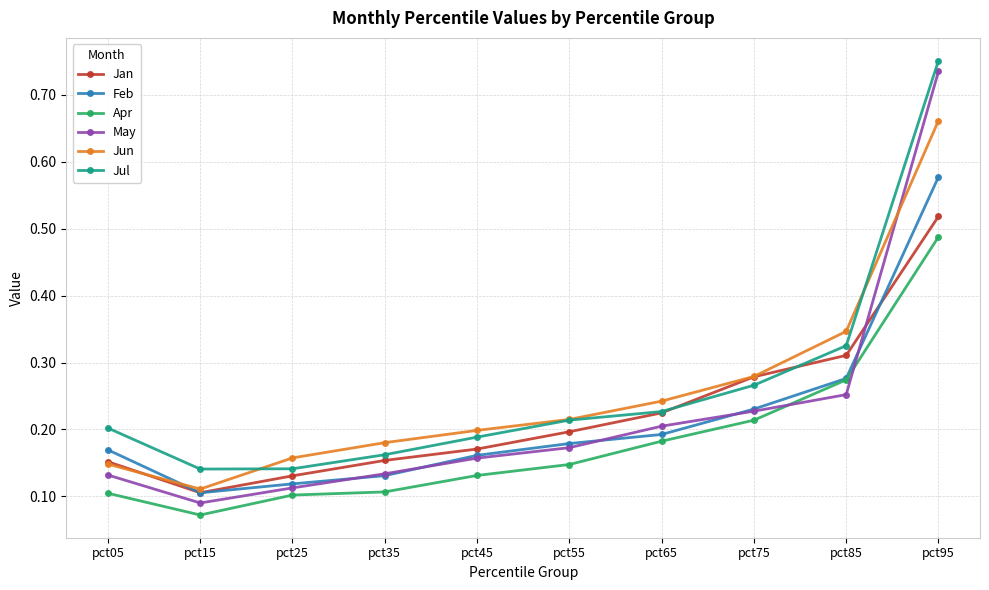

The Jun series shows 0.2 at pct25. True or false?

True